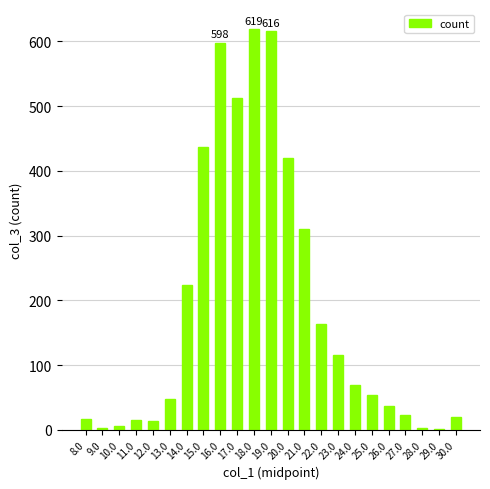

Is it true that the value at 21.0 is 203?

False